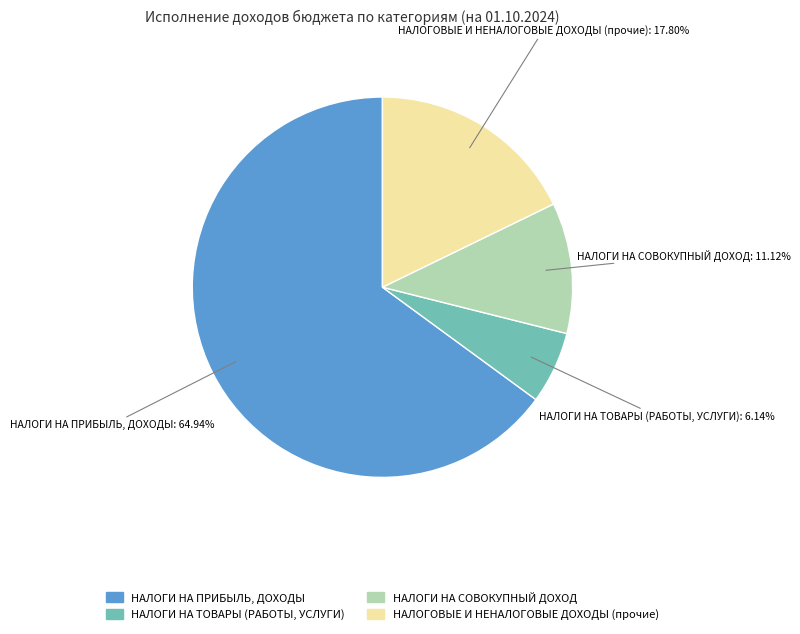

Do НАЛОГИ НА ПРИБЫЛЬ, ДОХОДЫ and НАЛОГИ НА СОВОКУПНЫЙ ДОХОД together represent more than half of the pie?

Yes